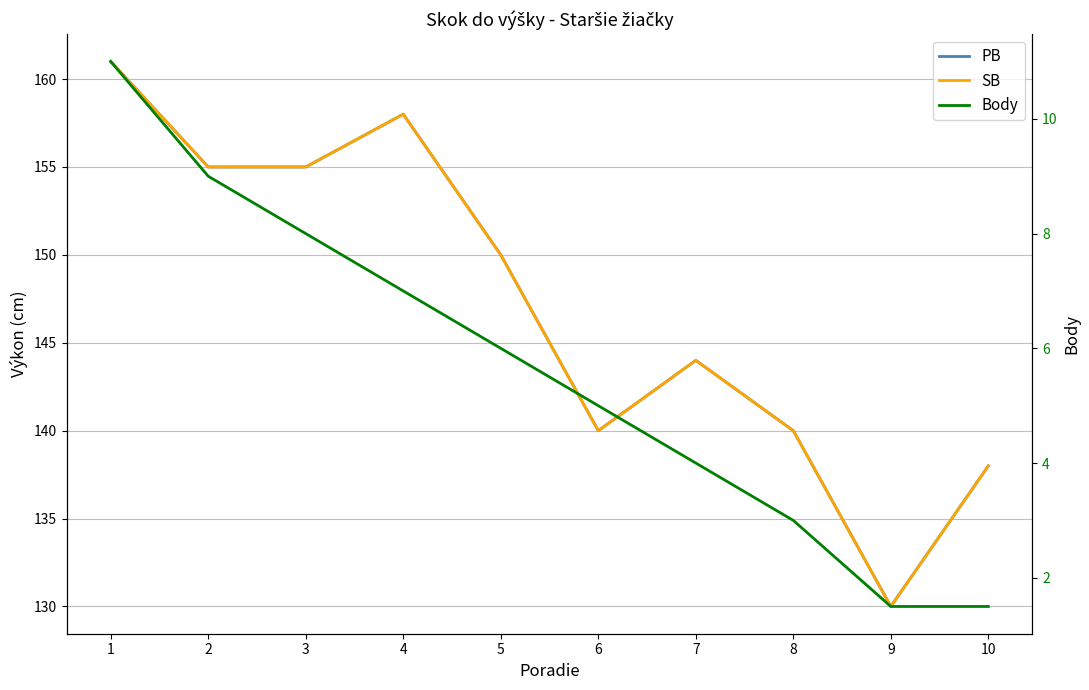

Which series changed the most between 4 and 8?

PB